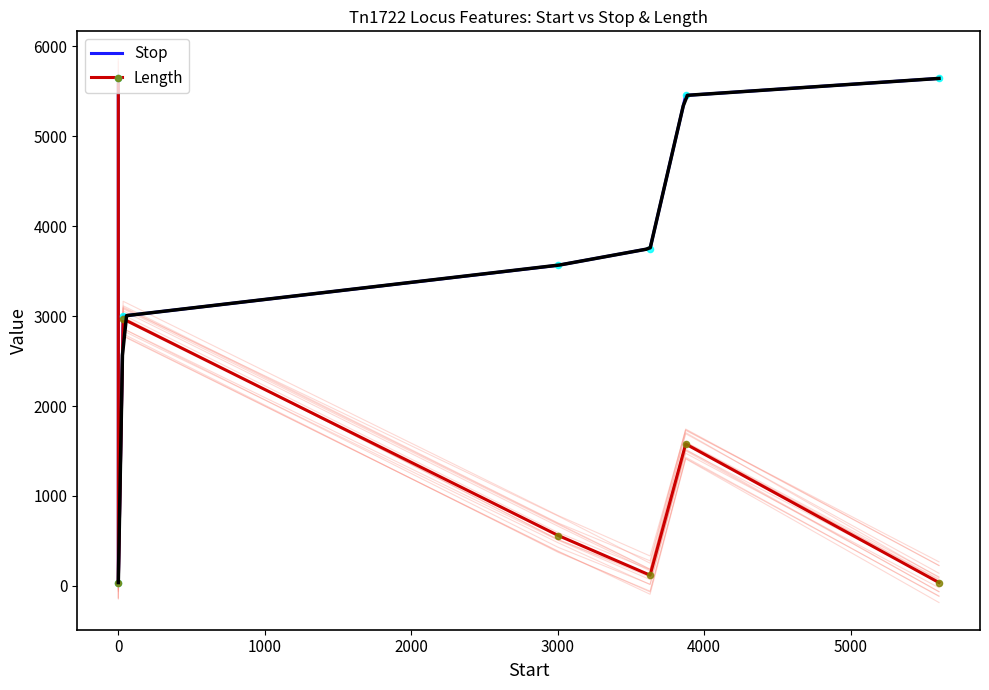

Which series has the largest total across all categories?

Stop